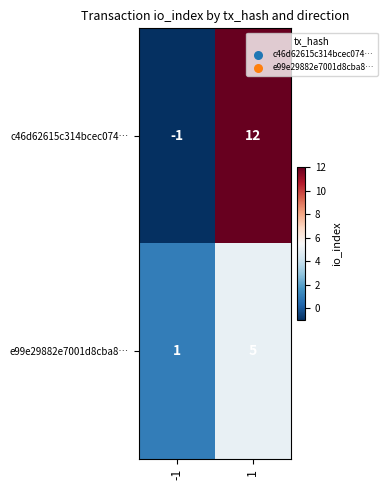

Is it true that e99e29882e7001d8cba8… equals 5 at 1?

True